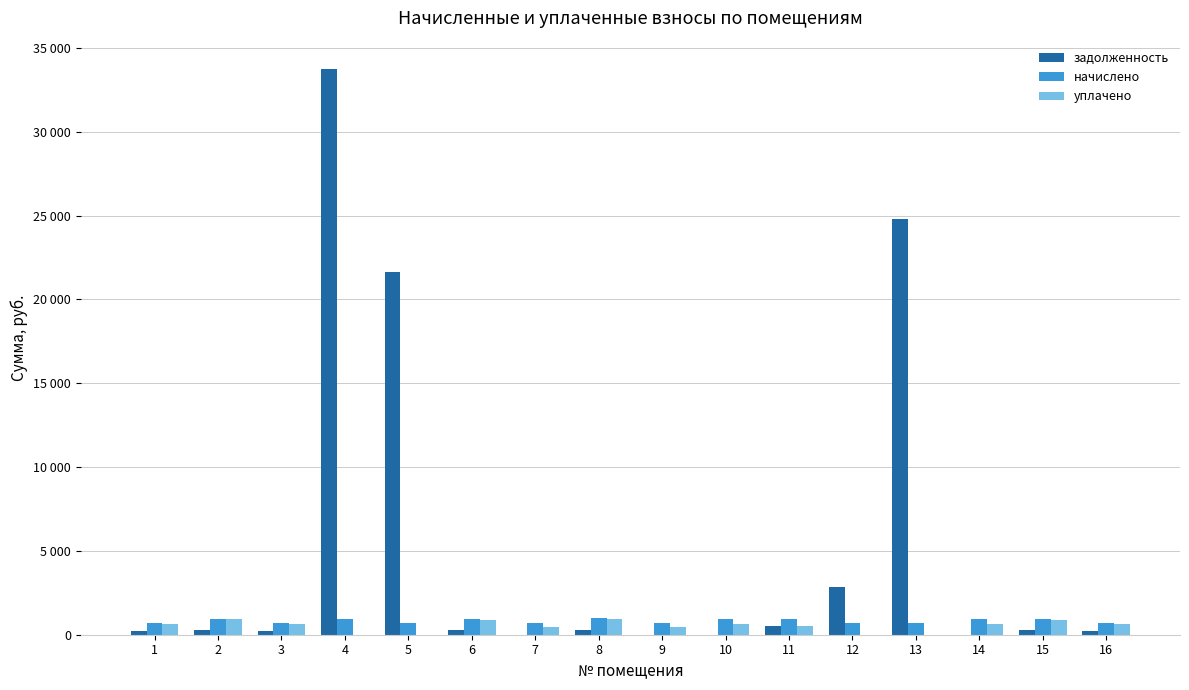

What are all the series names shown in the legend?

задолженность, начислено, уплачено